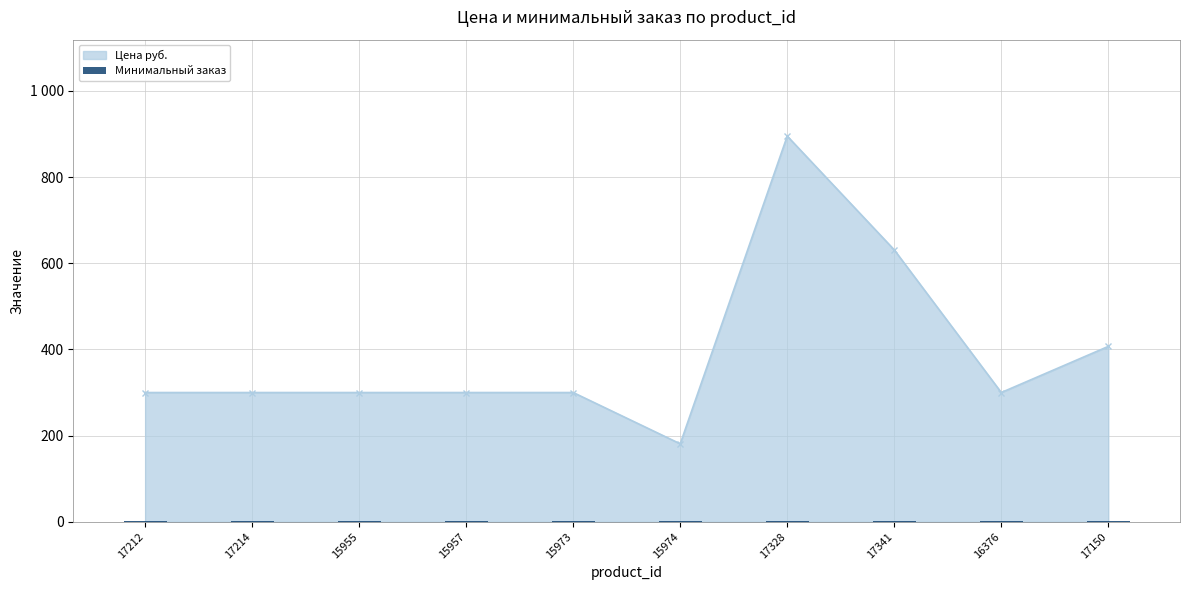

Reading left to right, what are all the values shown in this chart?

17212=300	17214=300	15955=300	15957=300	15973=300	15974=181	17328=895	17341=631	16376=300	17150=407